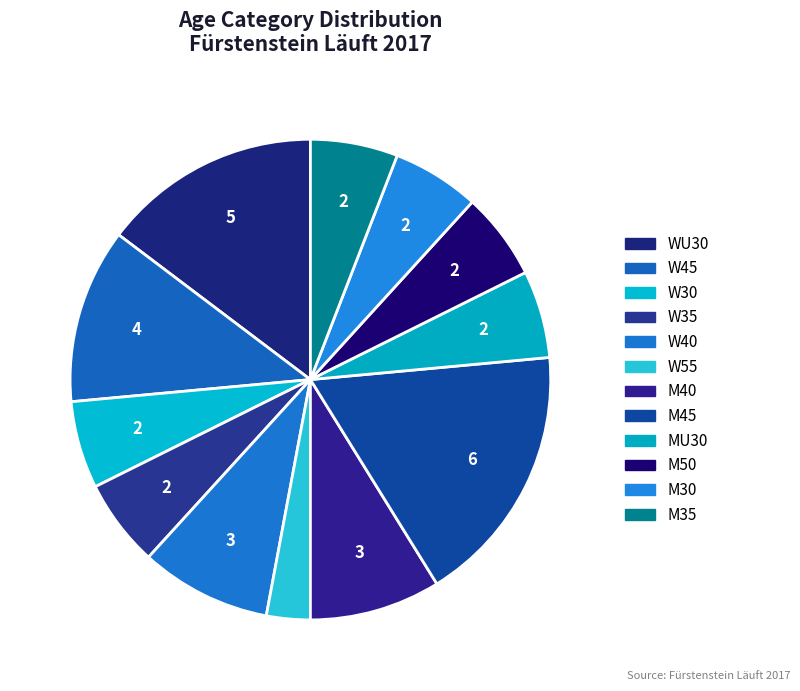

Do M50 and M40 together represent more than half of the pie?

No